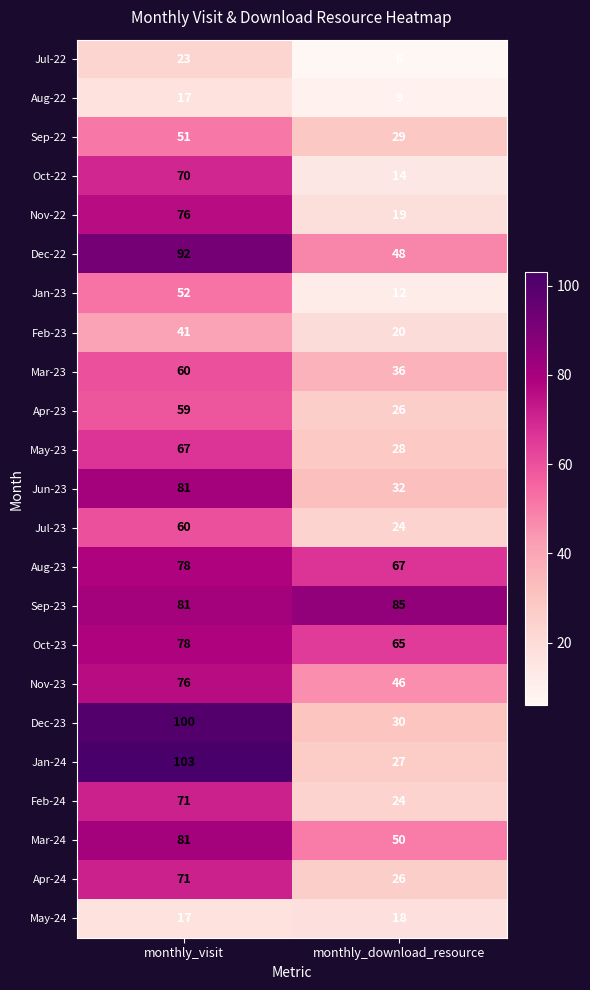

What is the maximum value shown in the chart?

103